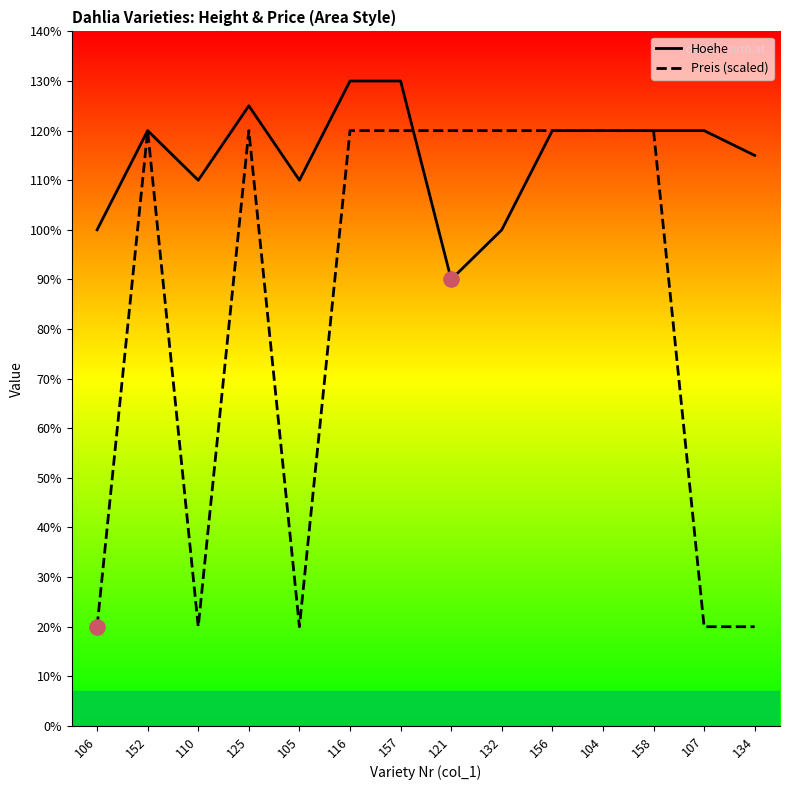

At how many categories does at least one series exceed 64?

14